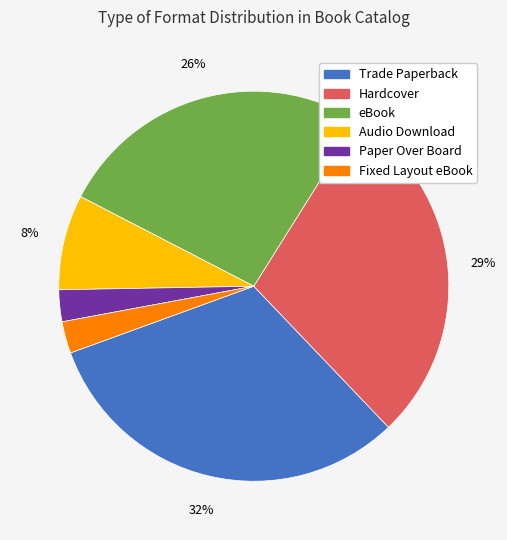

Combined, do Fixed Layout eBook and eBook account for over 50%?

No